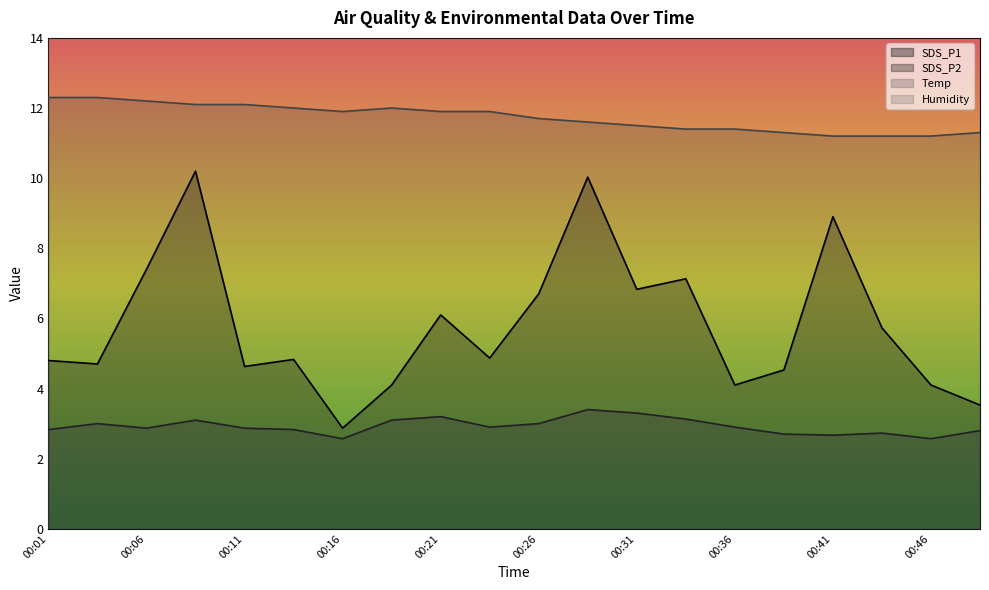

At how many categories does at least one series exceed 11?

20